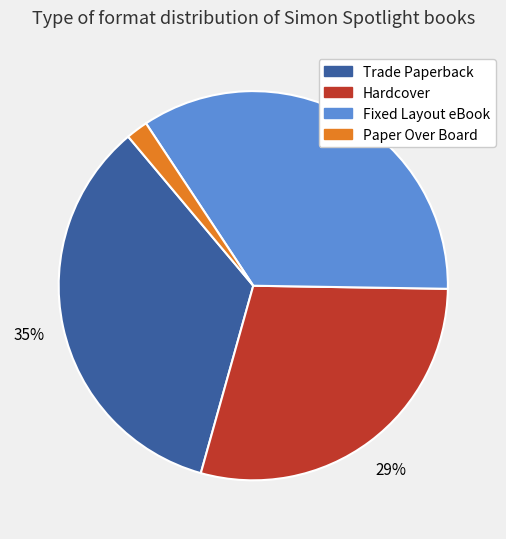

Does Hardcover represent more than half of the total?

No